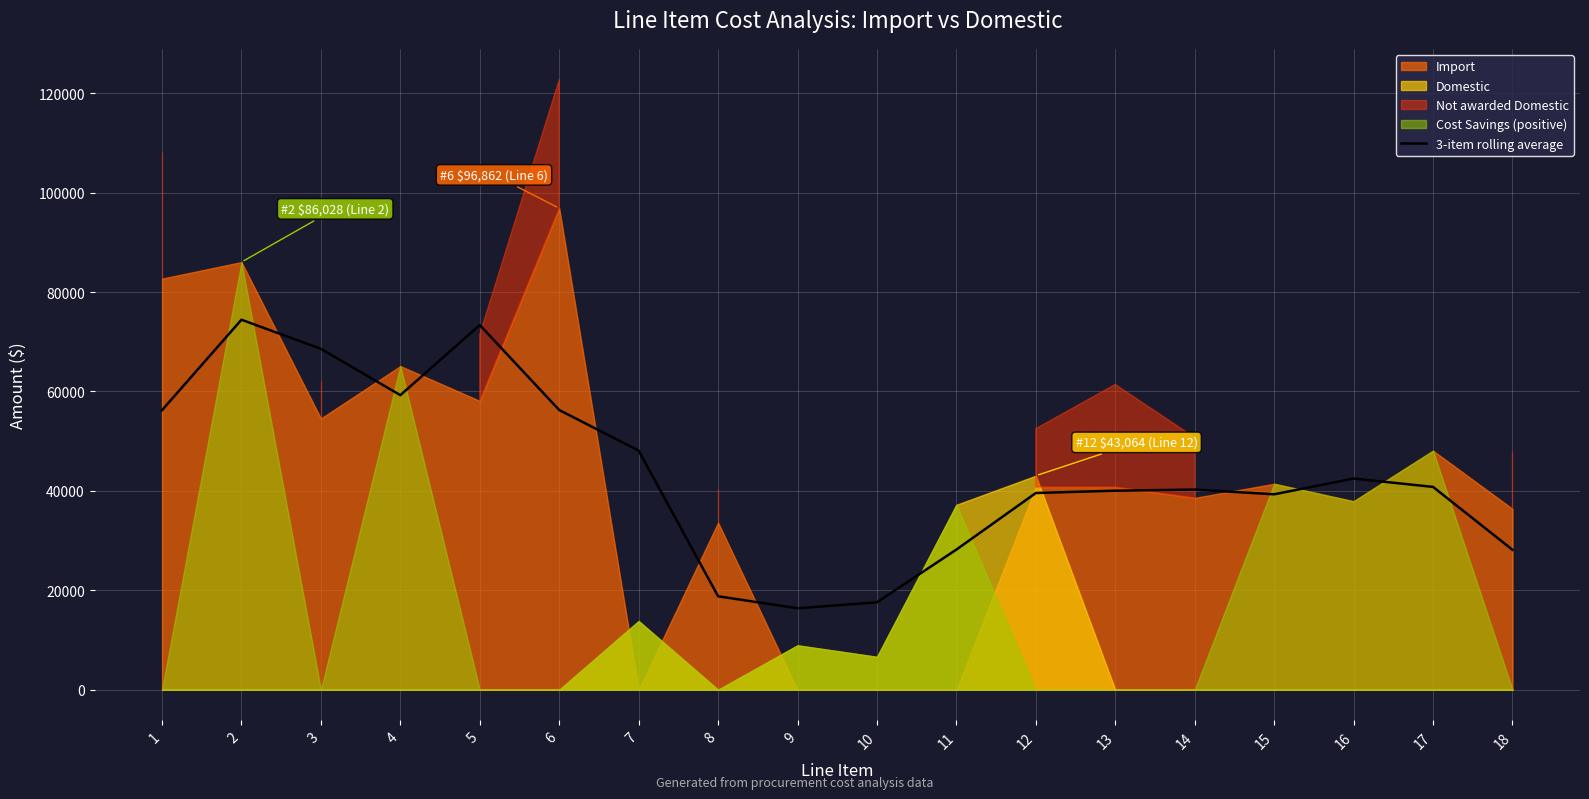

Between 3 and 16, which is larger?

3